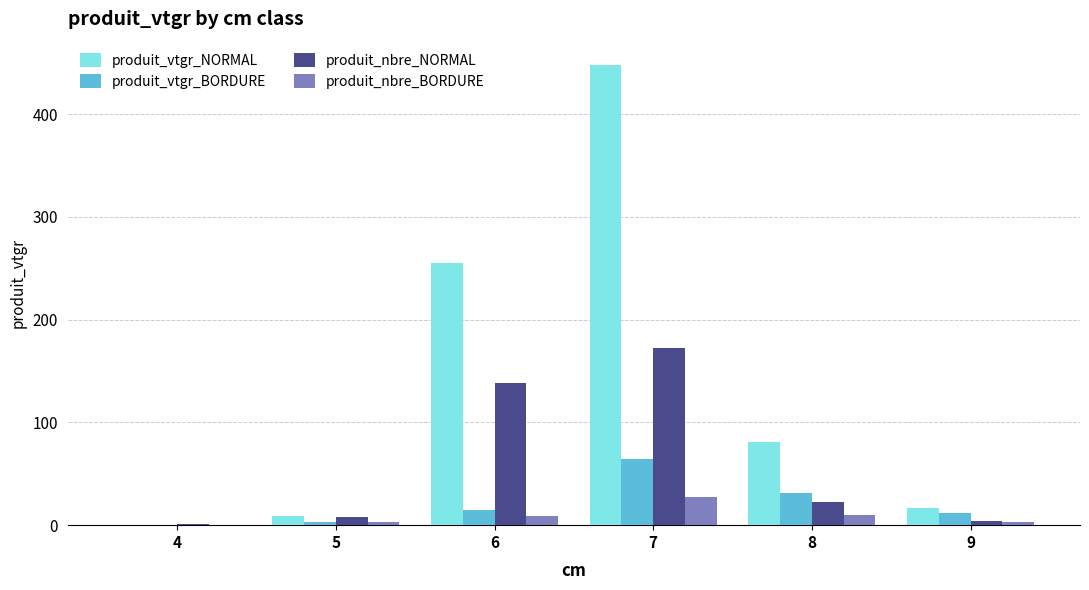

Which series has the largest total across all categories?

produit_vtgr_NORMAL